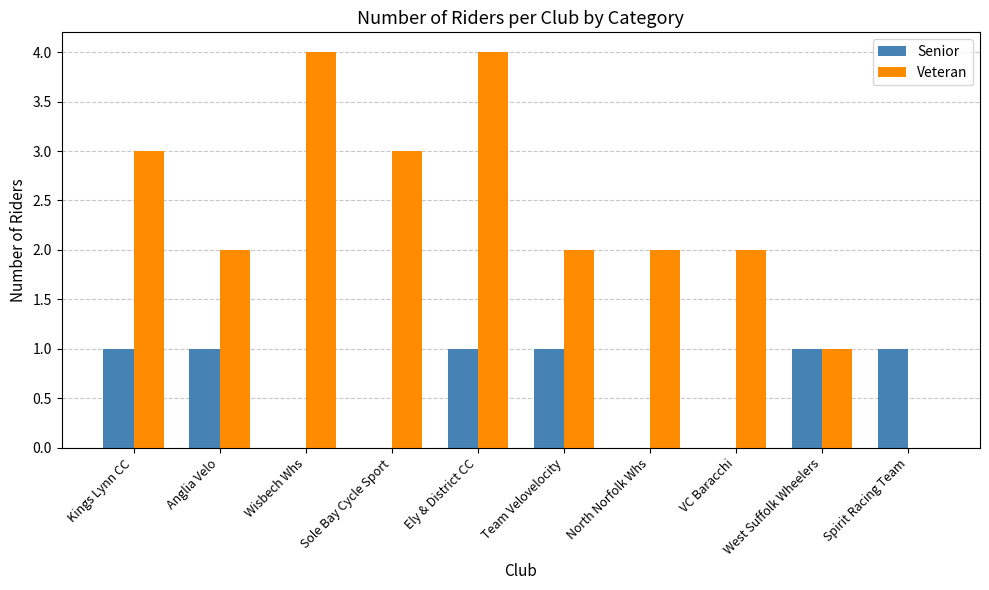

Which series has the largest total across all categories?

Veteran